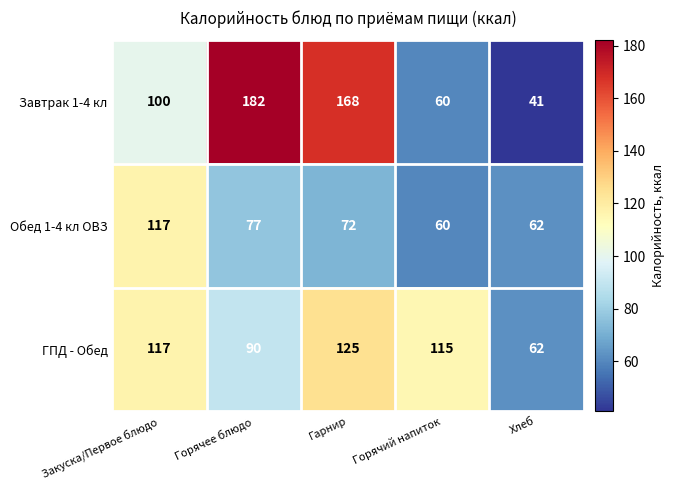

What is the average value of the ГПД - Обед series?

102